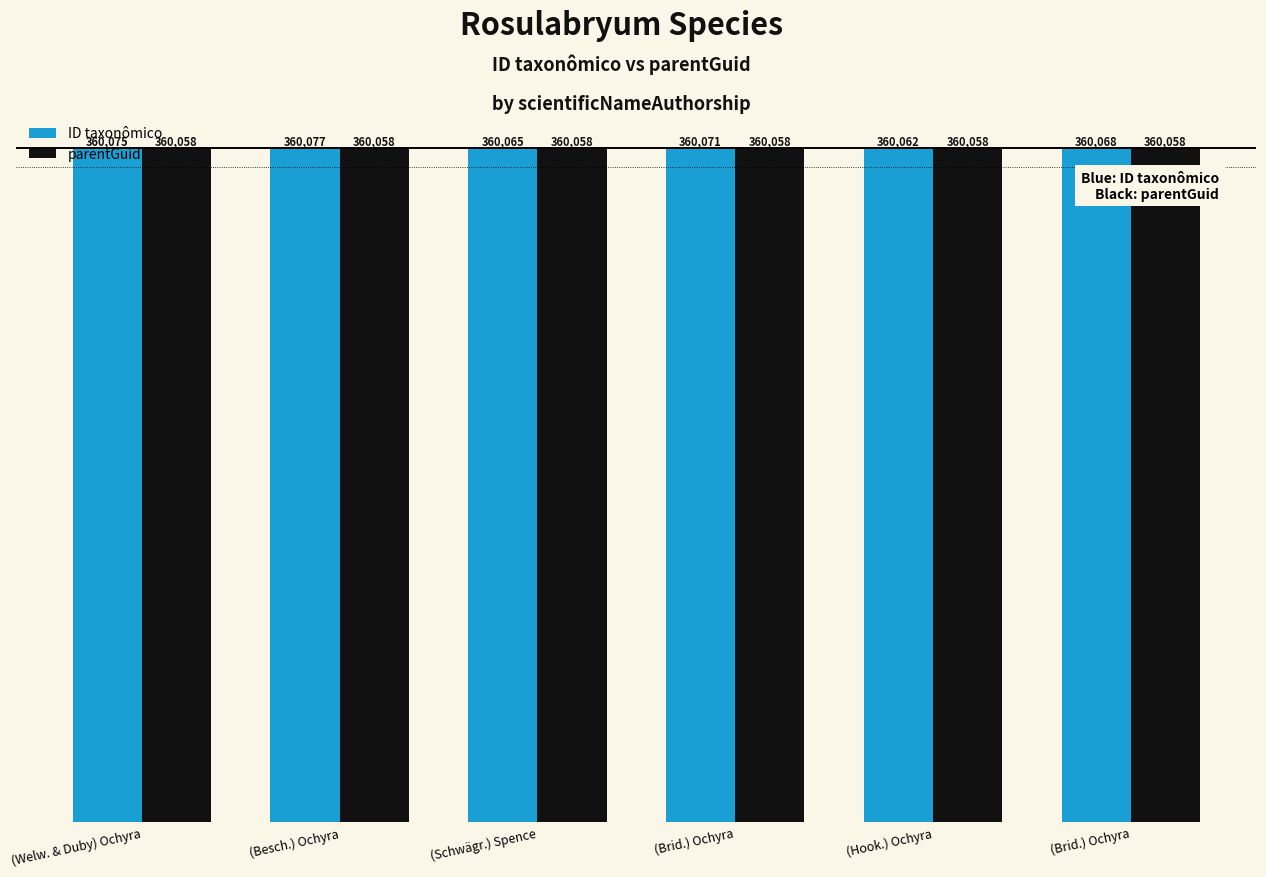

Between (Welw. & Duby) Ochyra and (Brid.) Ochyra, which is larger?

(Welw. & Duby) Ochyra